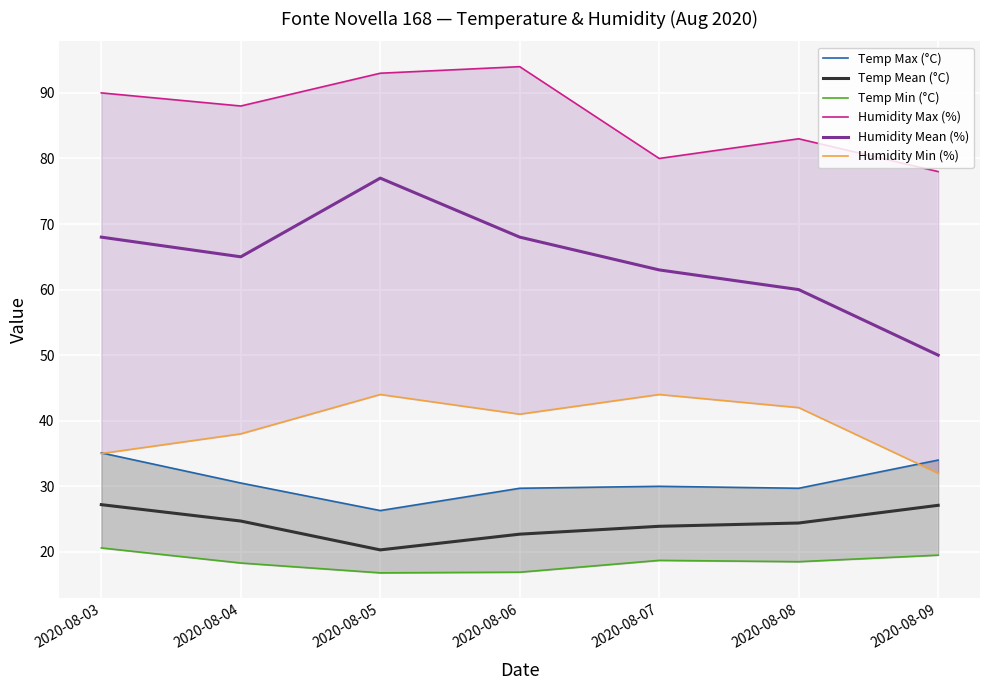

True or false: Temp Mean (°C) has a value of 24.4 at 2020-08-08.

True